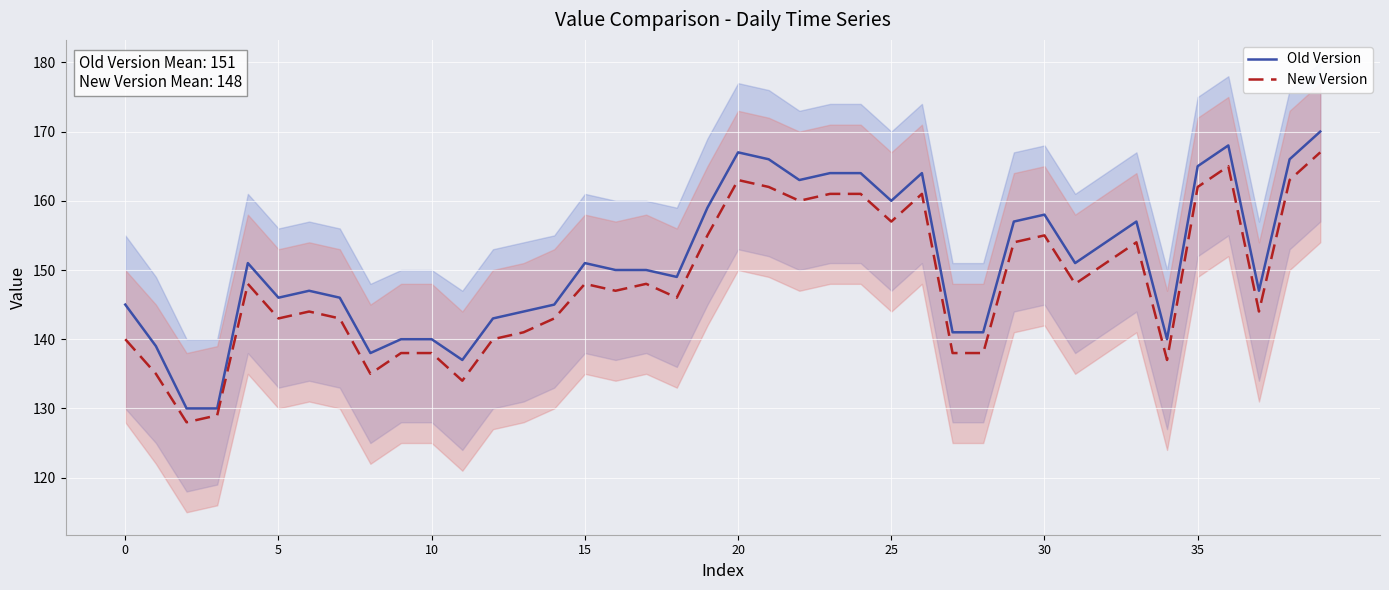

What are all the series names shown in the legend?

Old Version, New Version